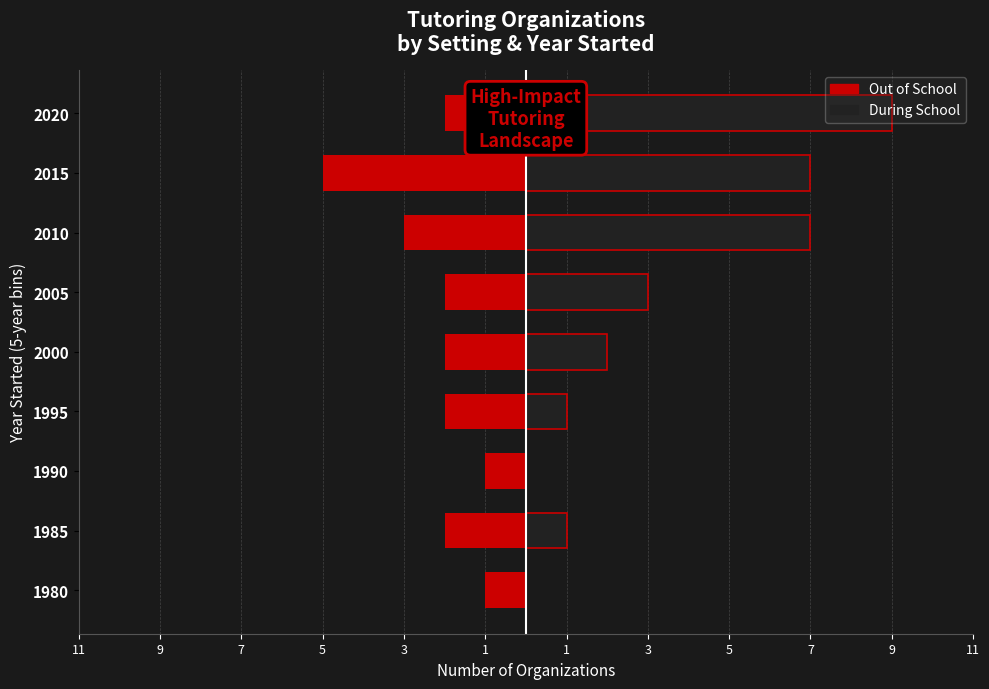

Is the value of During School at 1 greater than the value of Out of School at 1?

Yes